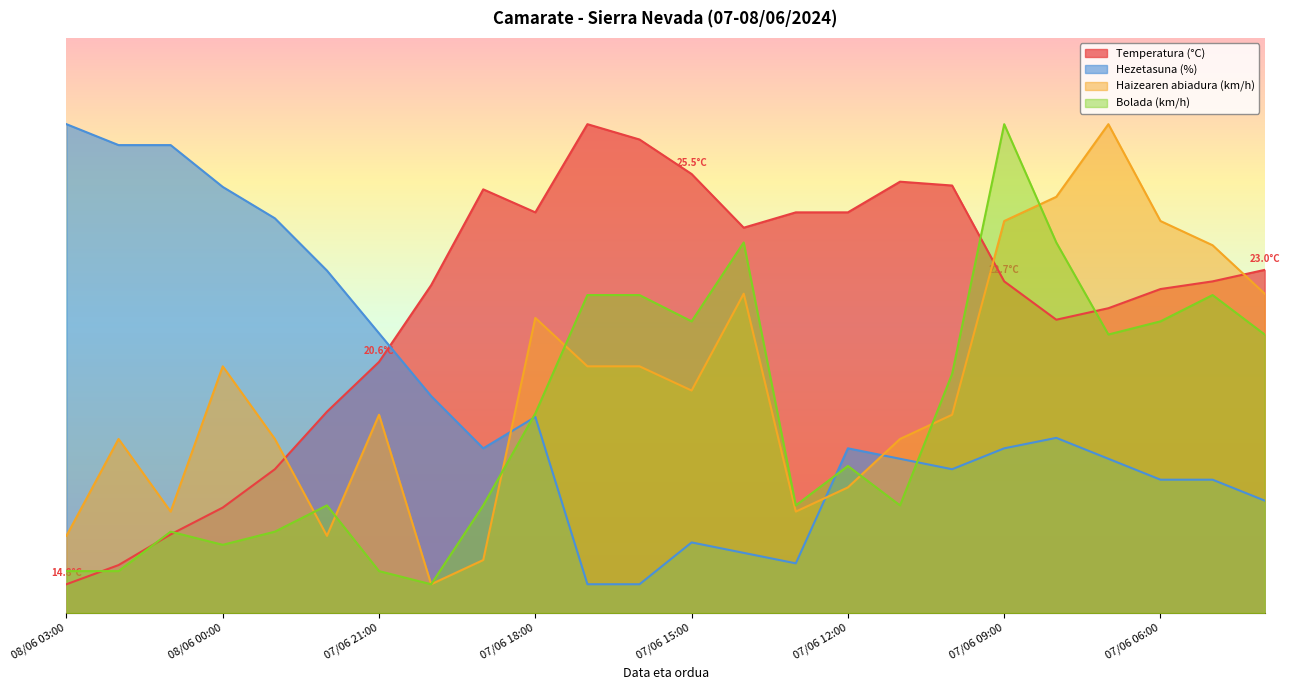

What is the average value of the Haizearen abiadura (km/h) series?

39.4